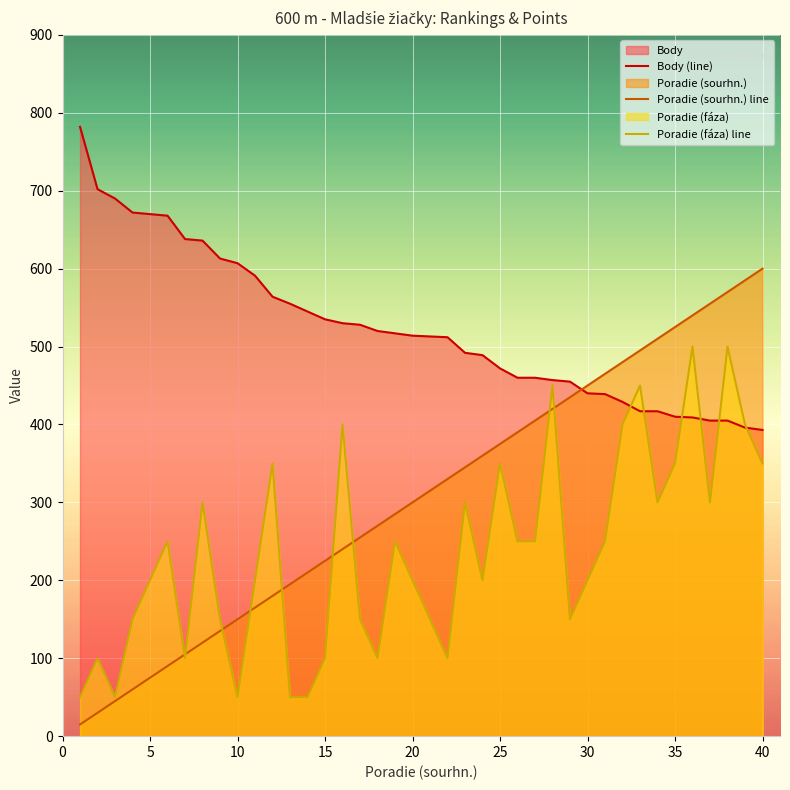

Which series ends up on top after the final intersection of Poradie (faza) and Poradie (sourhn.)?

Poradie (sourhn.)